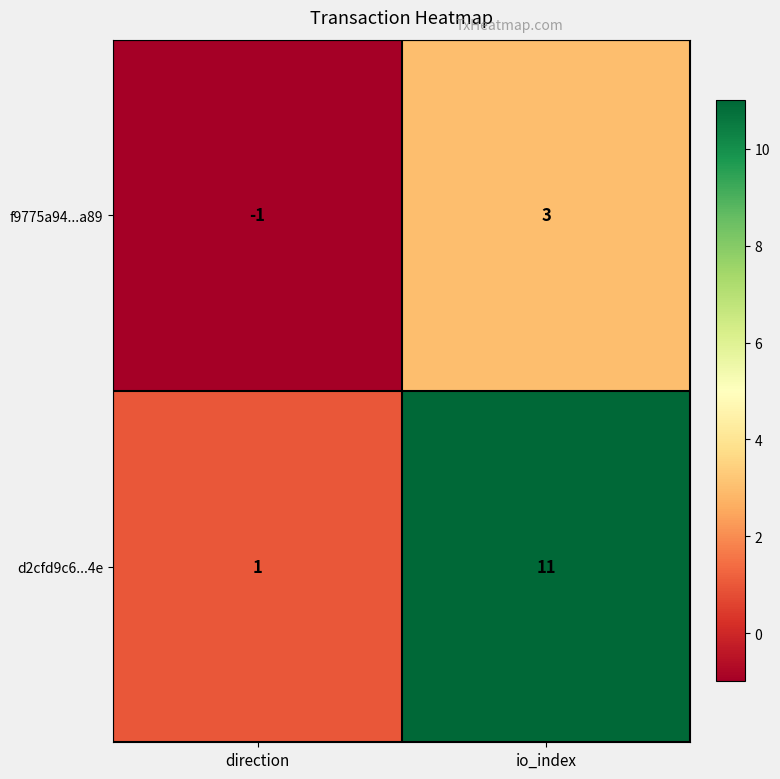

Is it true that d2cfd9c6...4e equals 11 at io_index?

True